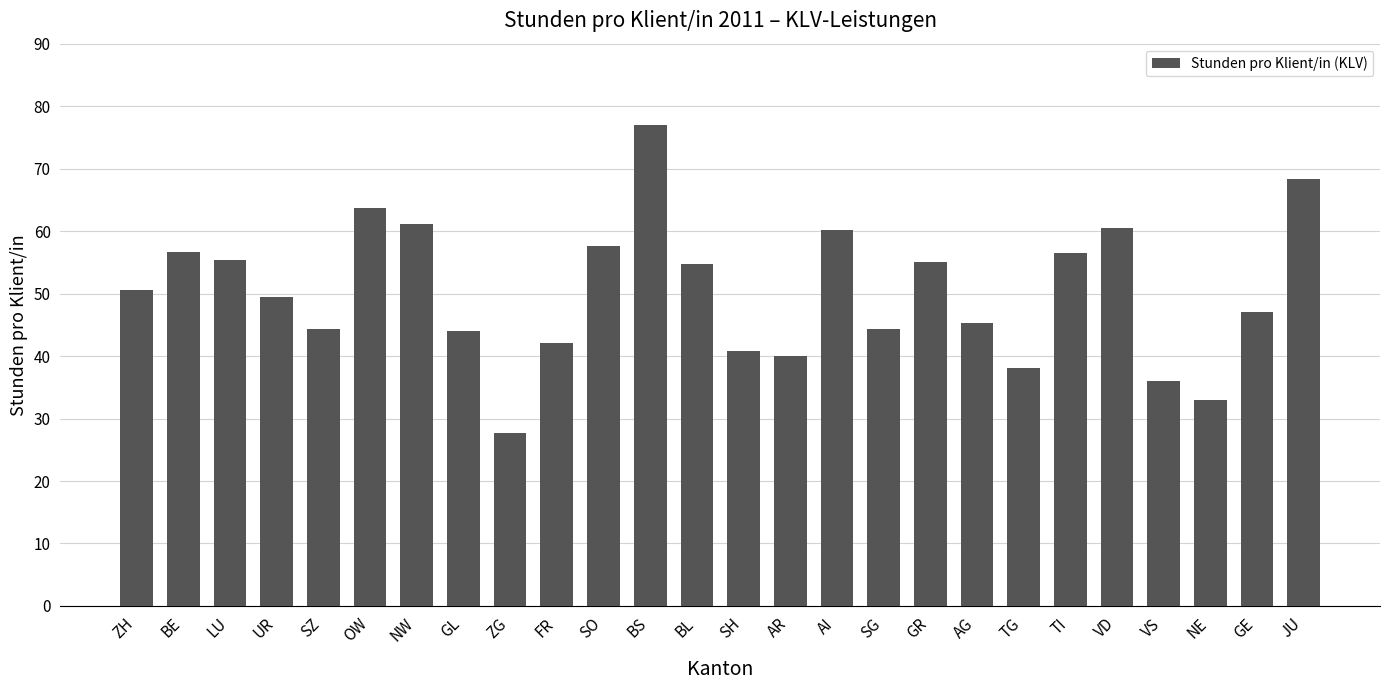

Which label corresponds to the largest value in the chart?

BS